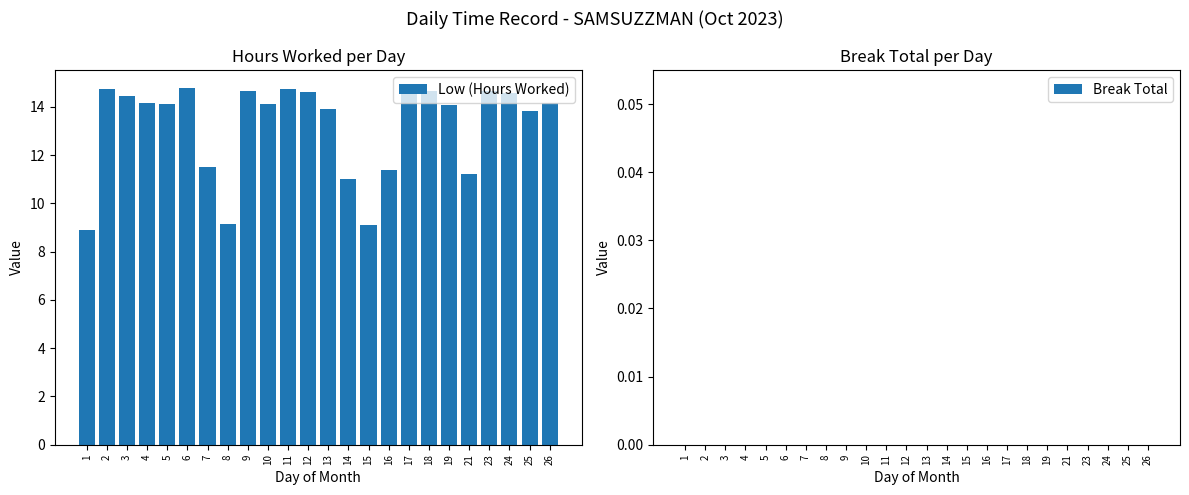

What is the minimum value shown in the chart?

8.9